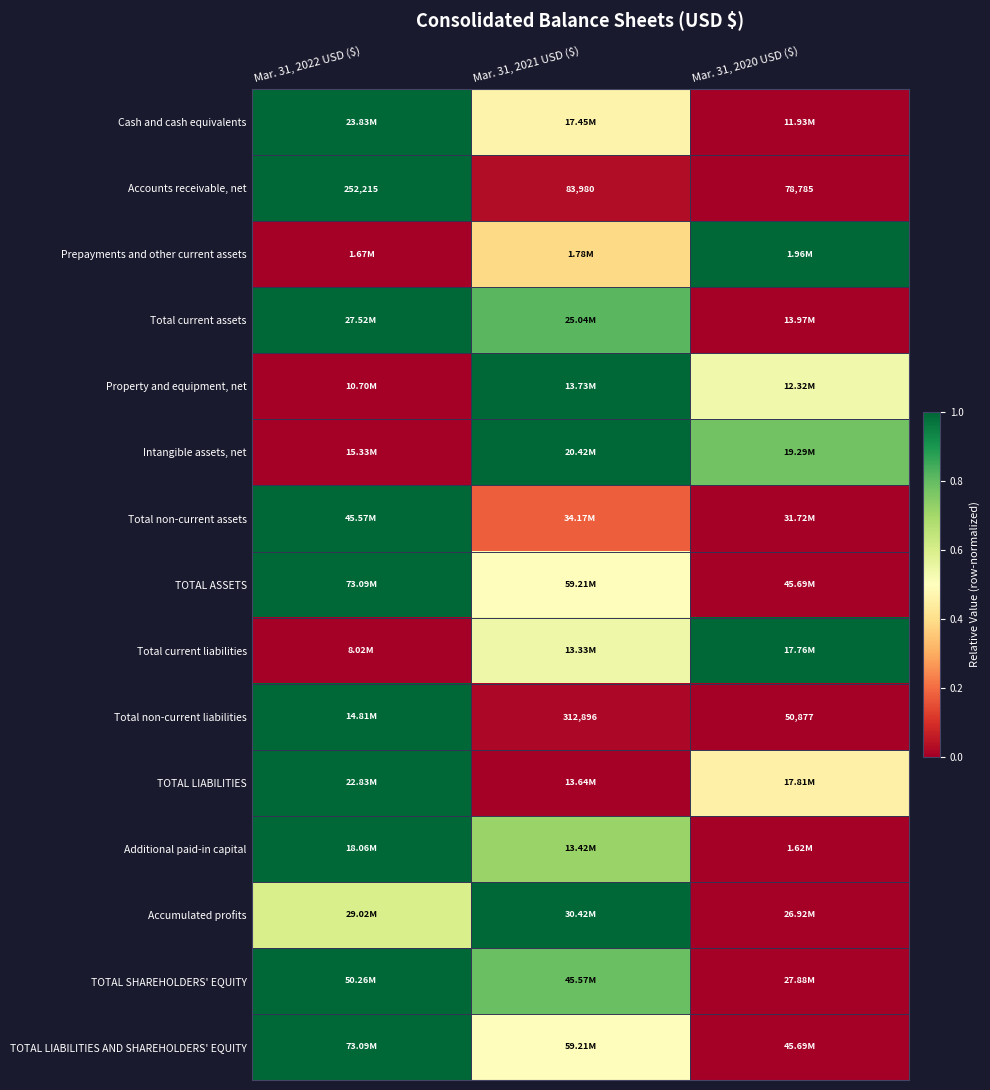

What is the difference between the highest and lowest values at Mar. 31, 2022 USD ($)?

1.0